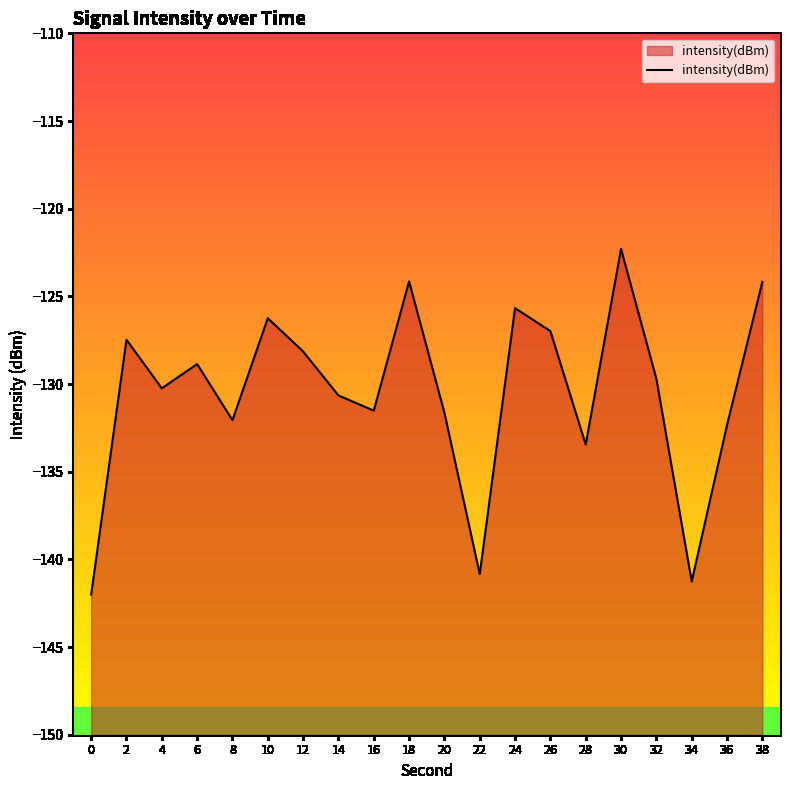

Count the number of values greater than -129.

9